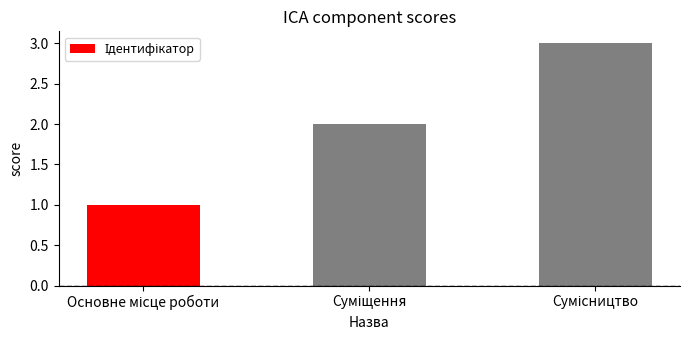

What is the greatest value displayed?

3